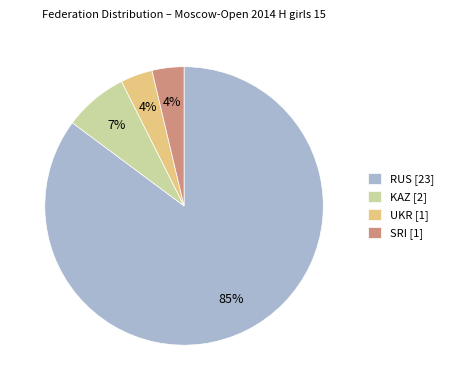

What percentage is the UKR slice, to the nearest percent?

4%